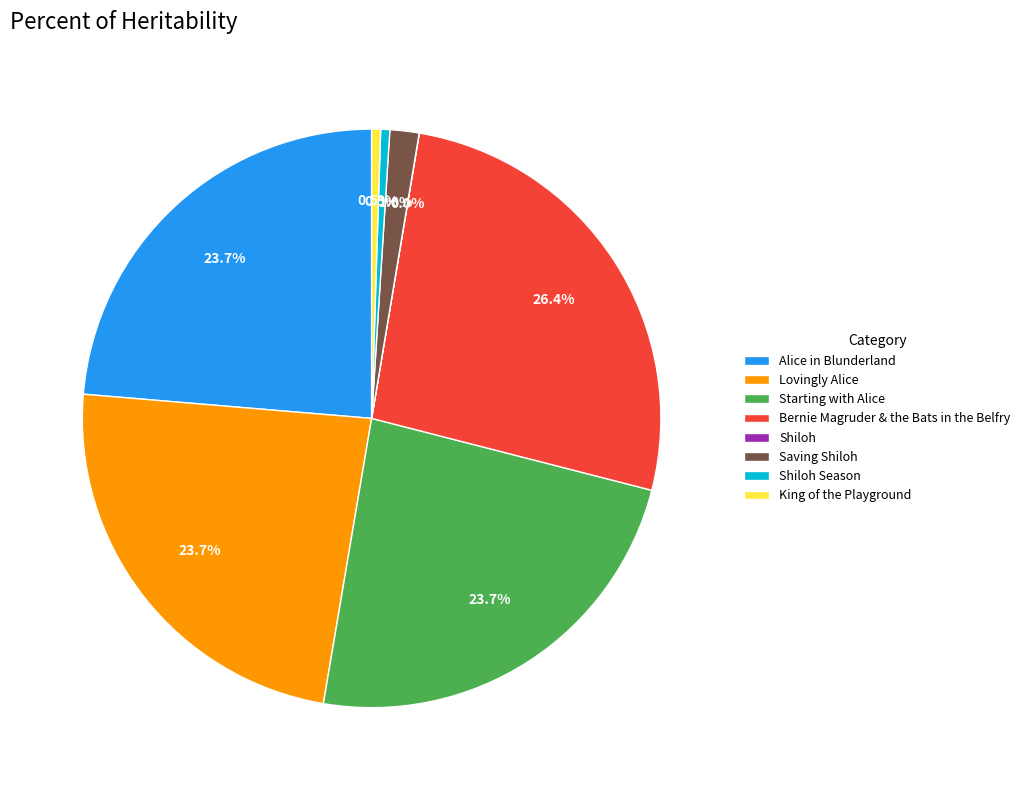

What is the largest slice in the pie chart?

Bernie Magruder & the Bats in the Belfry